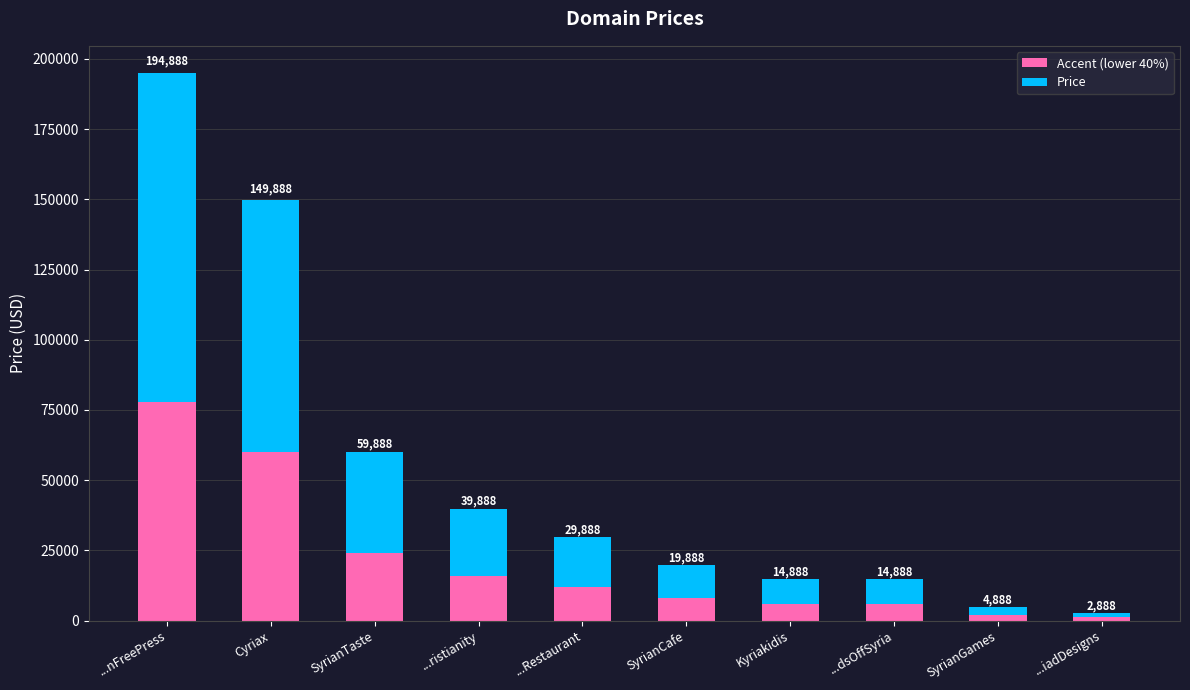

What is the average value of the Accent (lower 40%) series?

21275.2